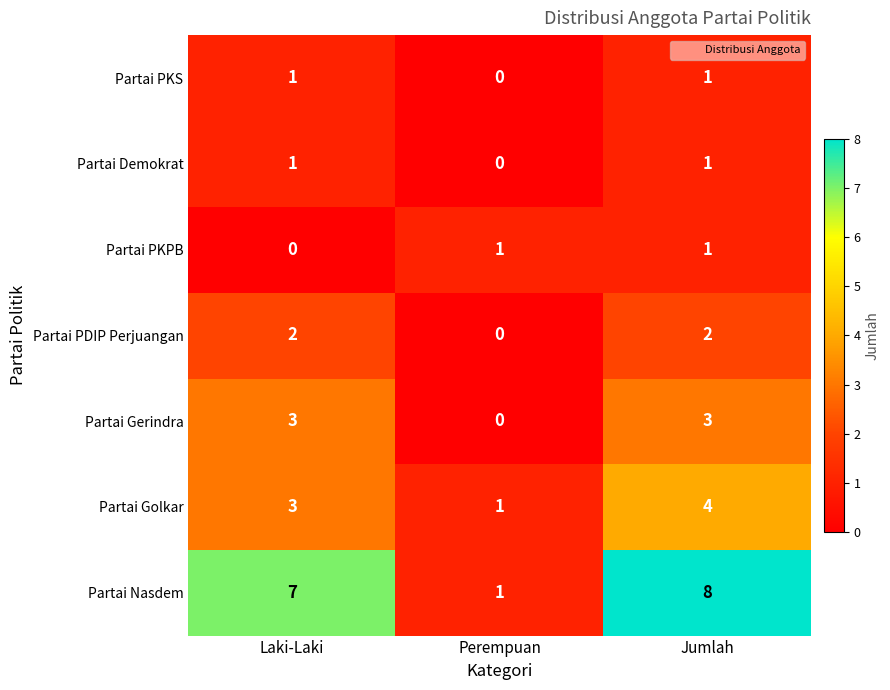

What is the maximum value shown in the chart?

8